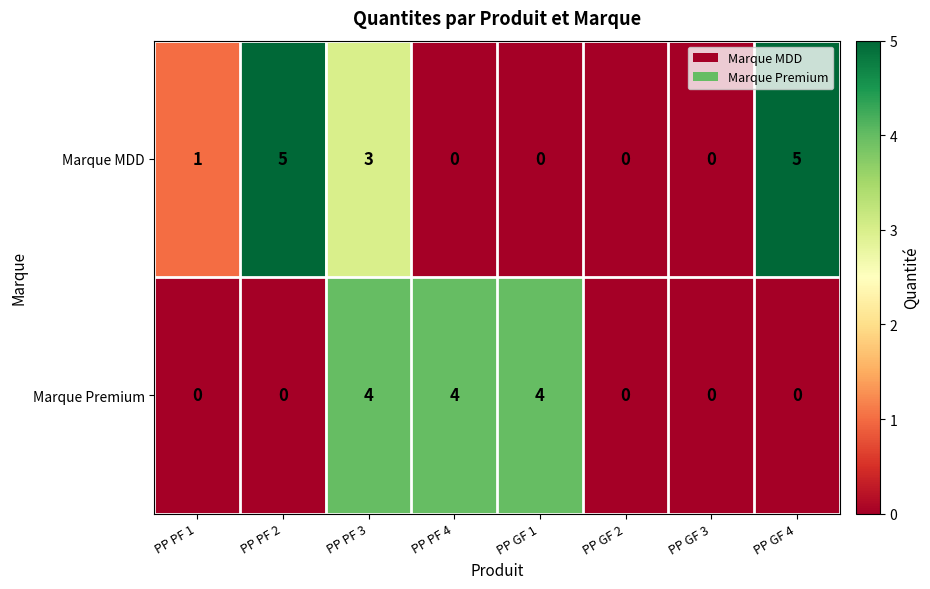

What is the difference between the maximum and minimum values in the Marque MDD series?

5